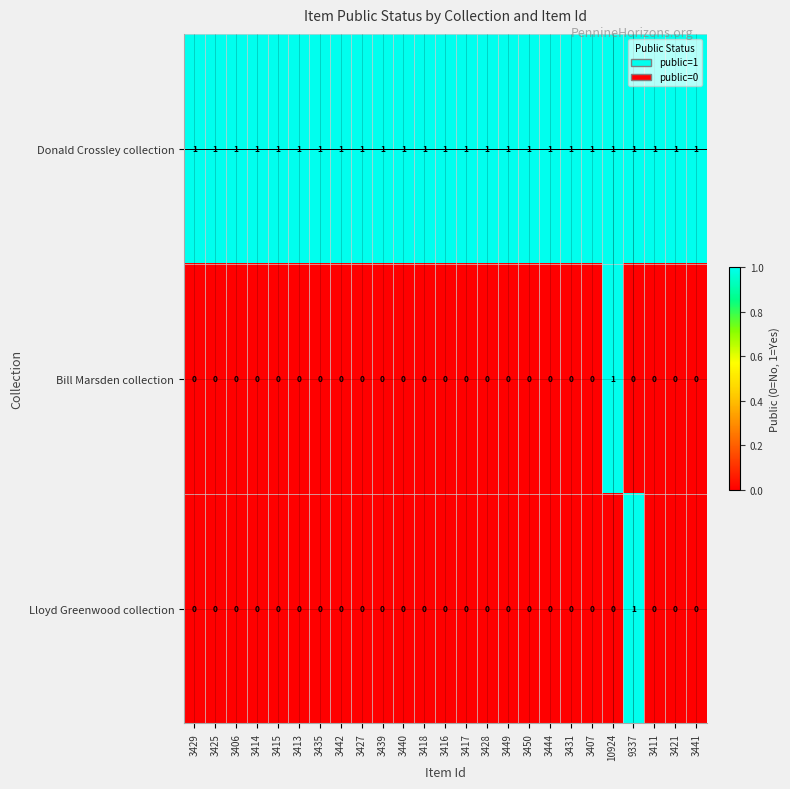

Which series has the largest total across all categories?

Donald Crossley collection